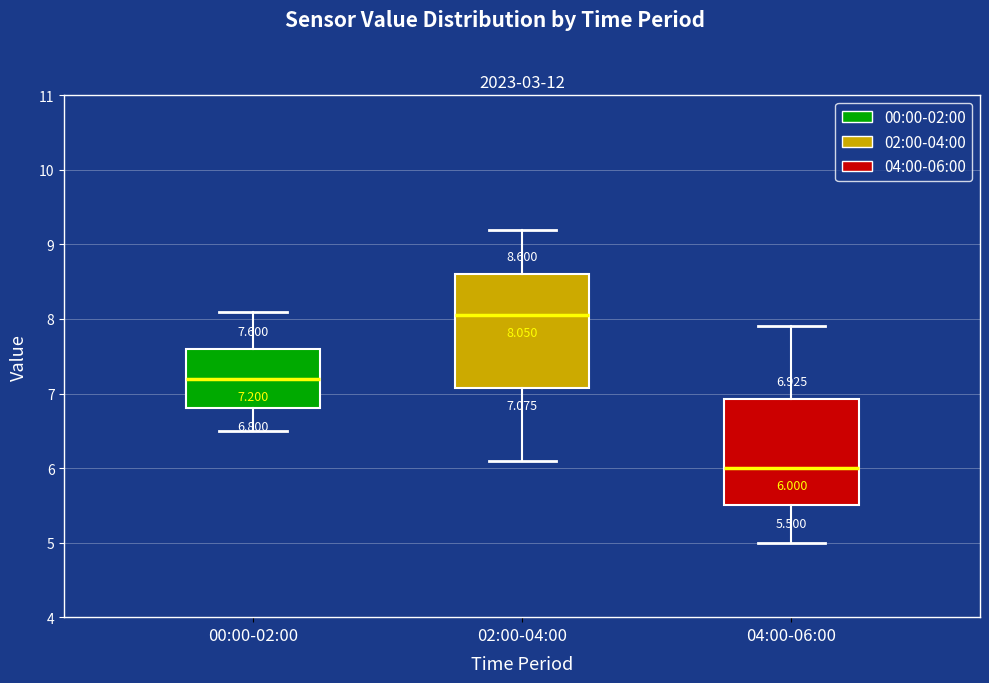

Which box's median line is the highest?

02:00-04:00